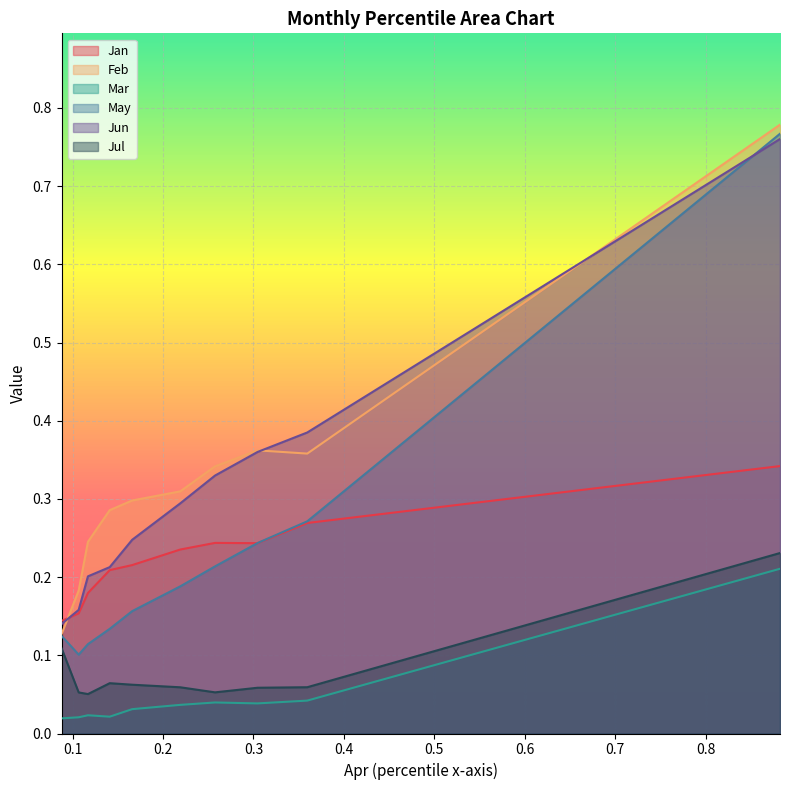

Which series changed the most between pct35 and pct95?

May